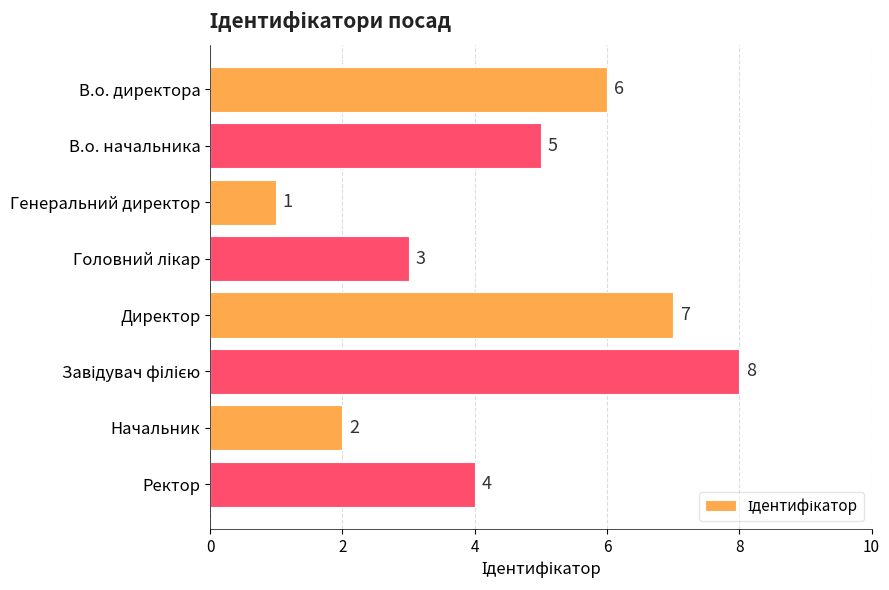

Which label corresponds to the smallest value in the chart?

Генеральний директор